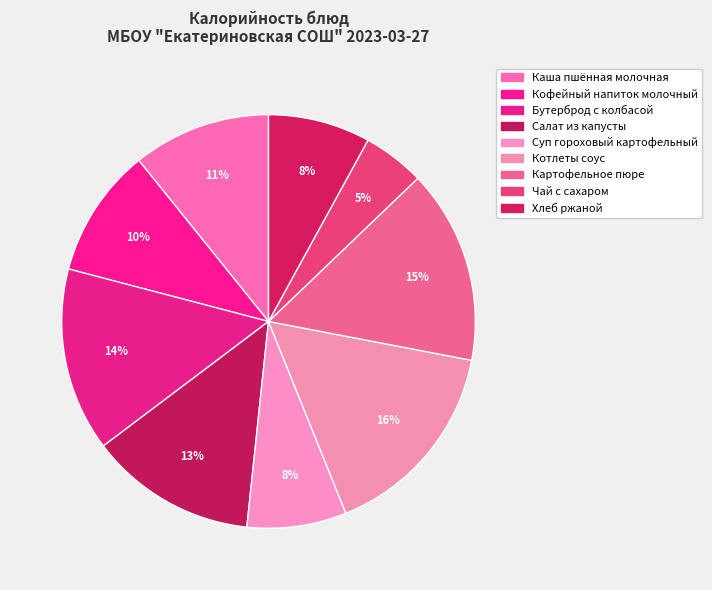

Is there any slice that represents more than half of the pie?

No